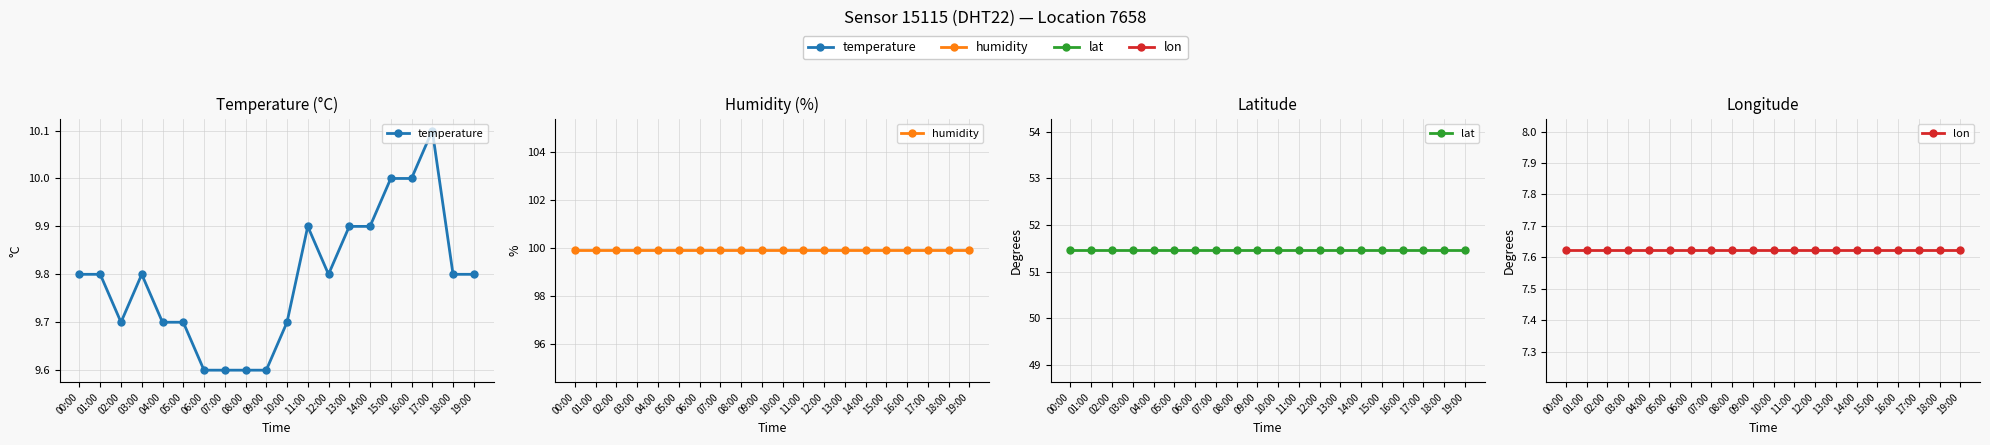

Where is the first local maximum for temperature?

03:00